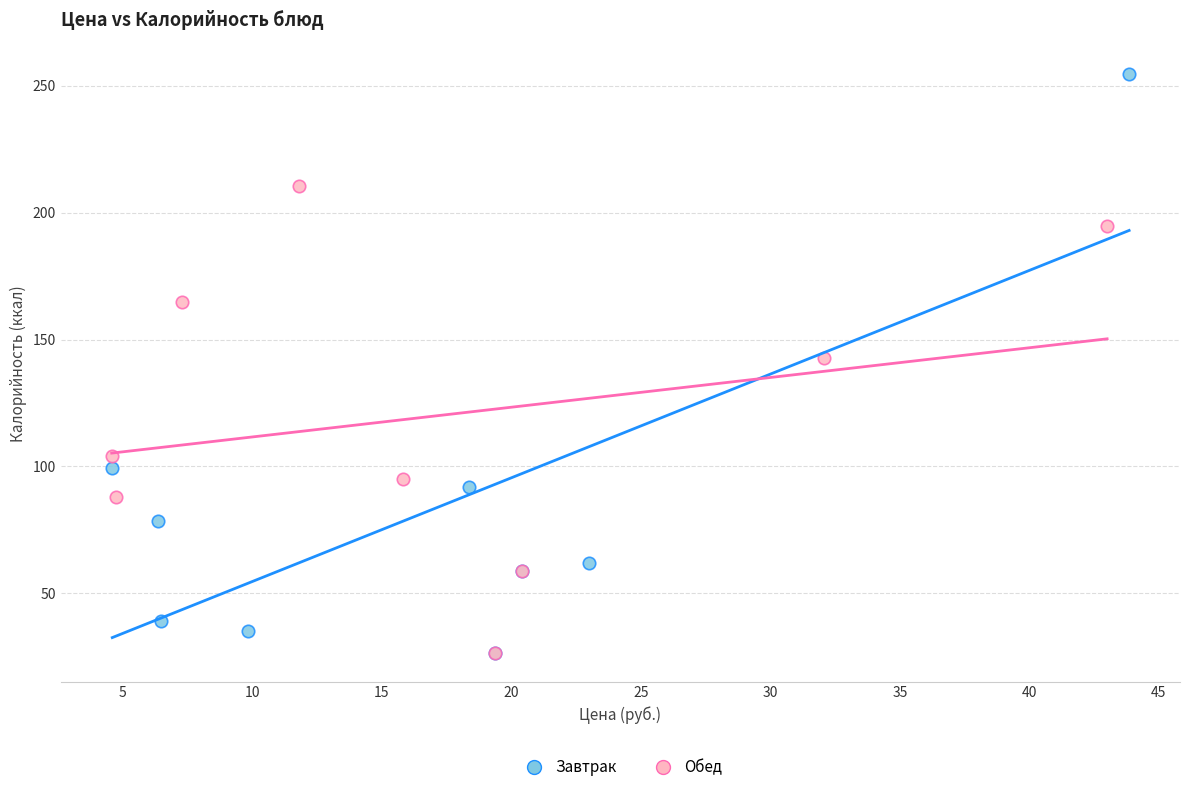

Which series has the largest Y range (max minus min)?

Завтрак